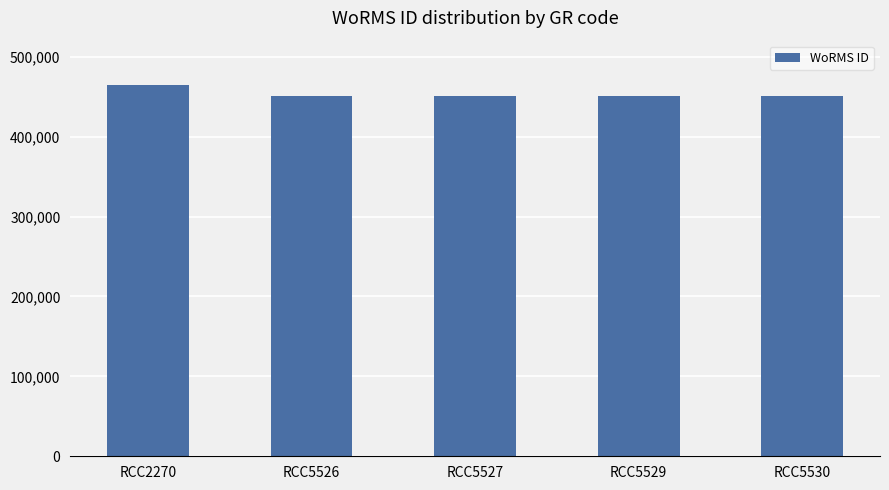

True or false: the data shows 649437 at RCC5526.

False